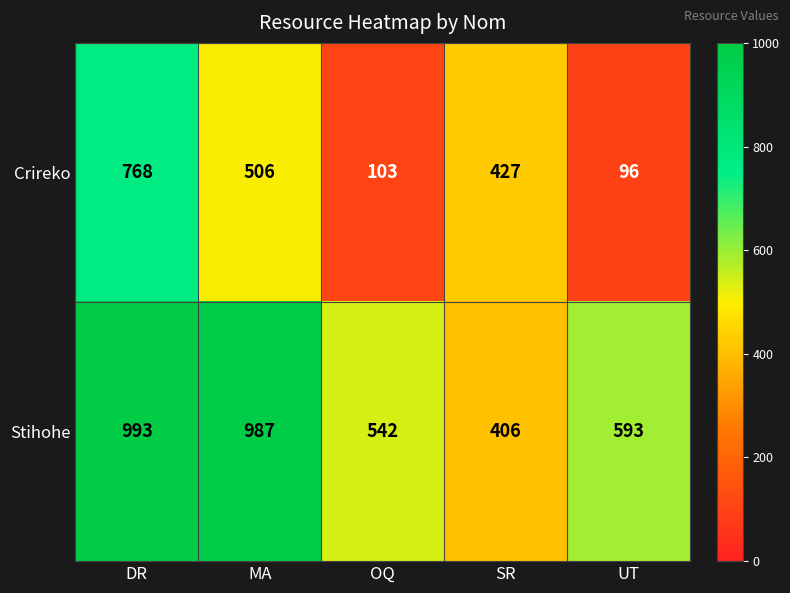

Which series changed the most between MA and OQ?

Stihohe